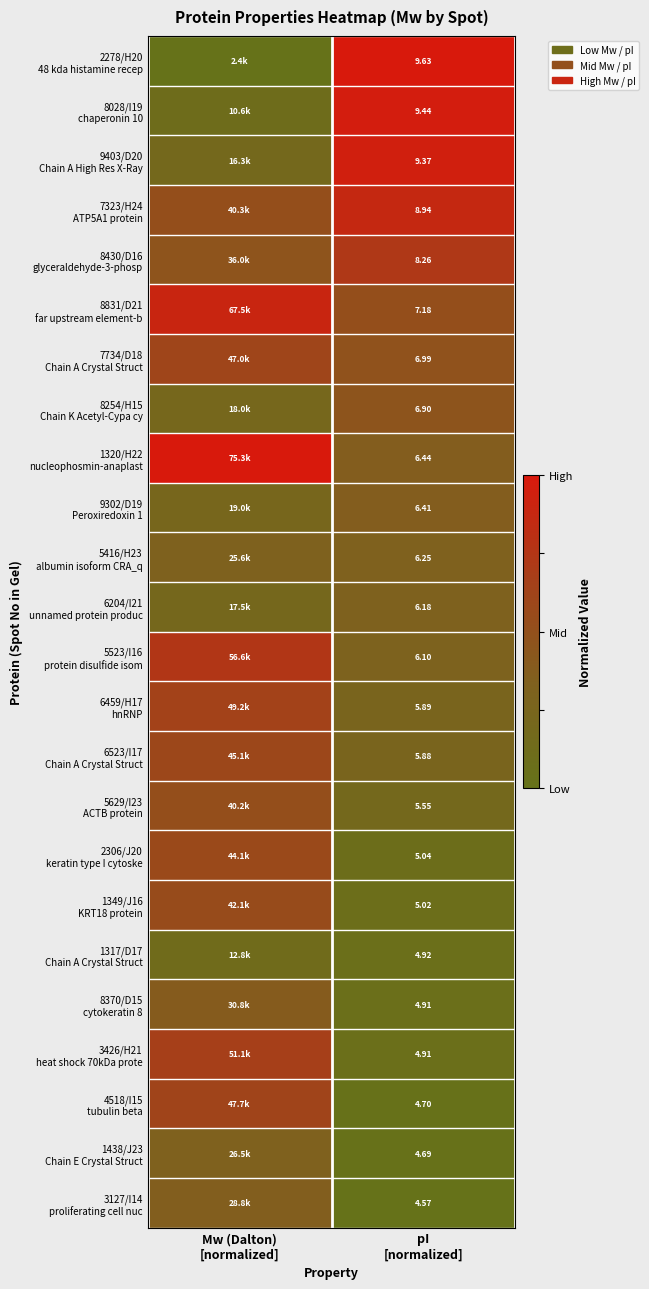

True or false: 6523/I17 Chain A Crystal Struct has a value of 0.6 at Mw (Dalton) [normalized].

True